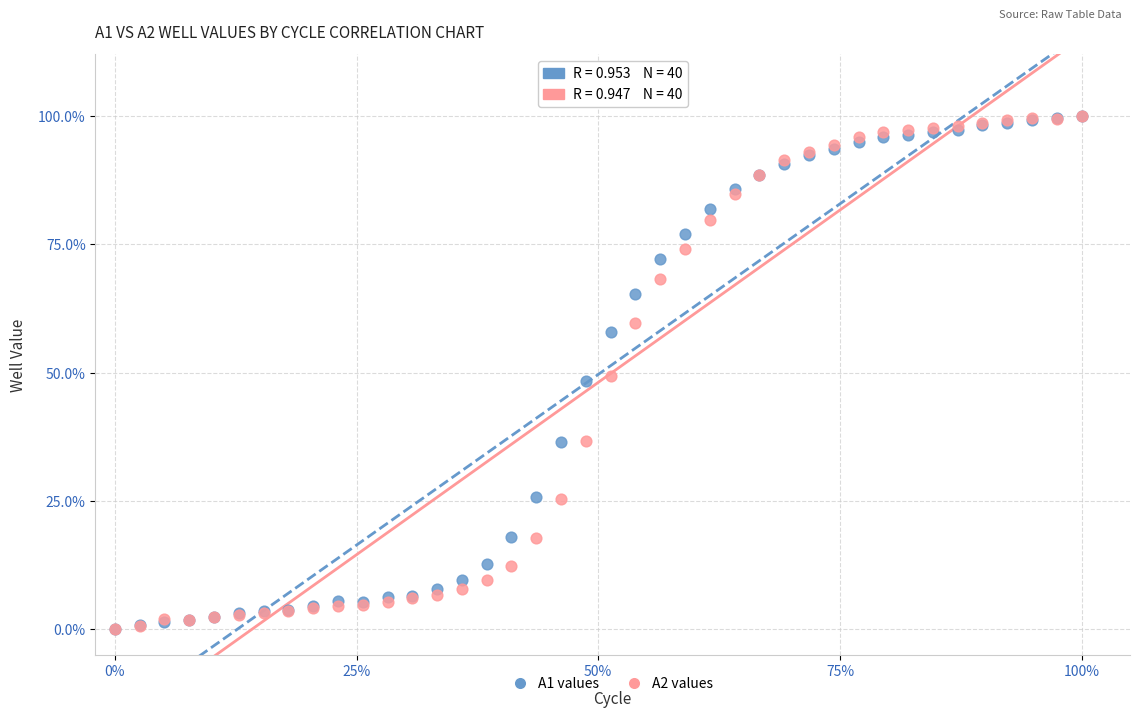

What are all the series names shown in the legend?

A1 values, A2 values